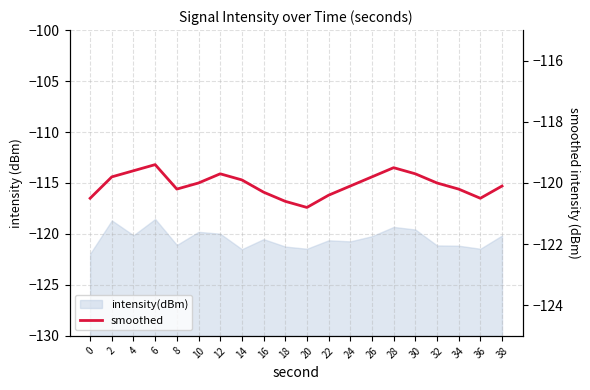

Between 30 and 32, which is larger?

30